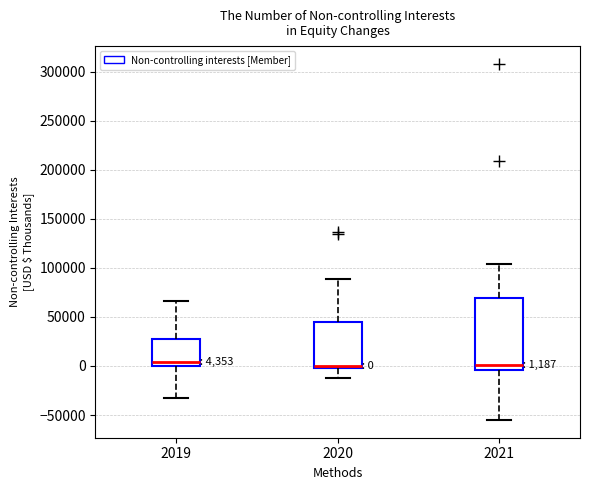

Comparing the boxes themselves (not the whiskers), which one is the tallest?

2021